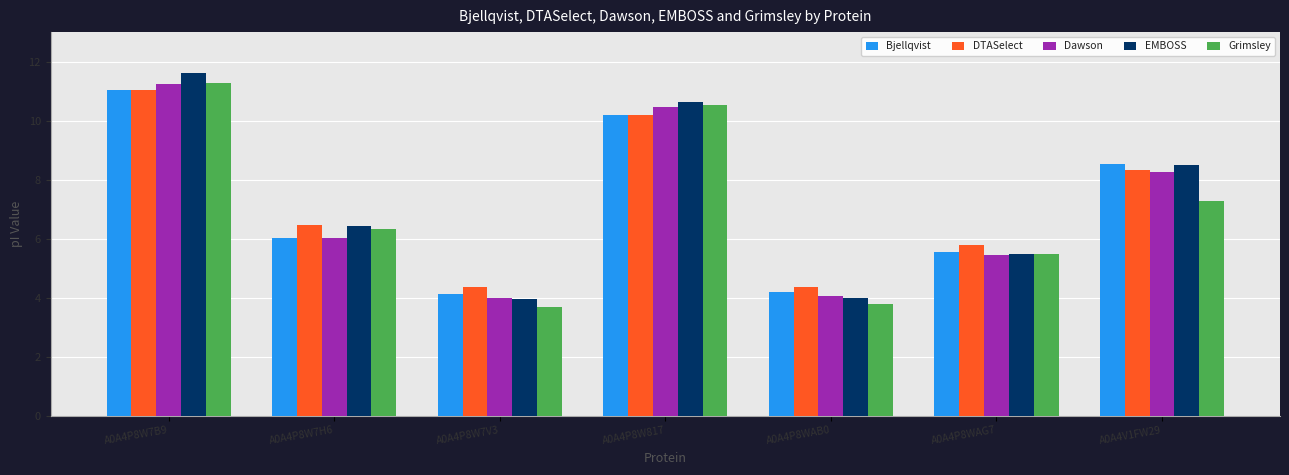

True or false: Dawson has a value of 4.0 at A0A4P8WAB0.

True